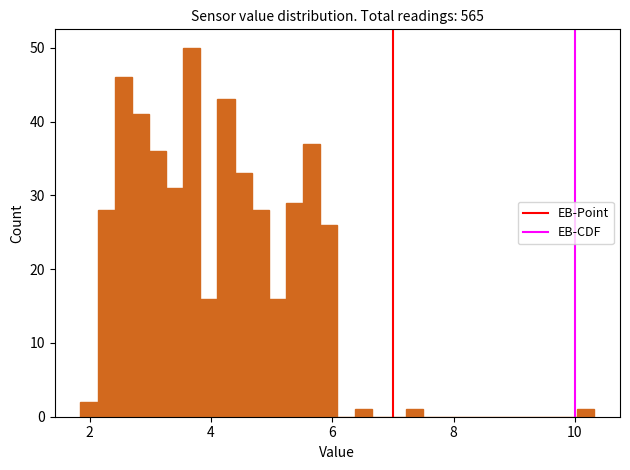

Read against the x-axis, roughly where is the centre of the tallest bar?

3.6